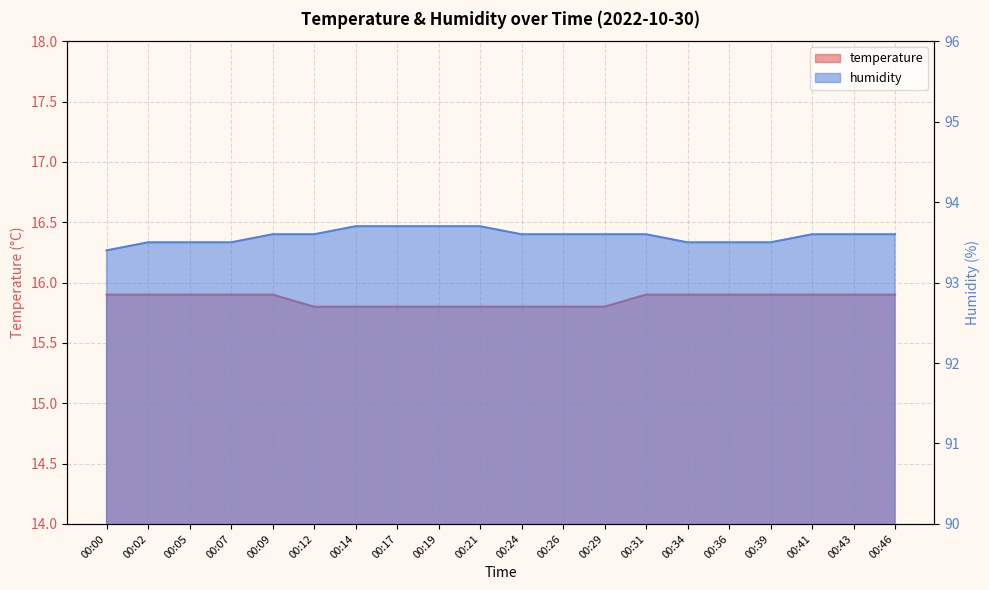

How many lines are shown in the chart?

2